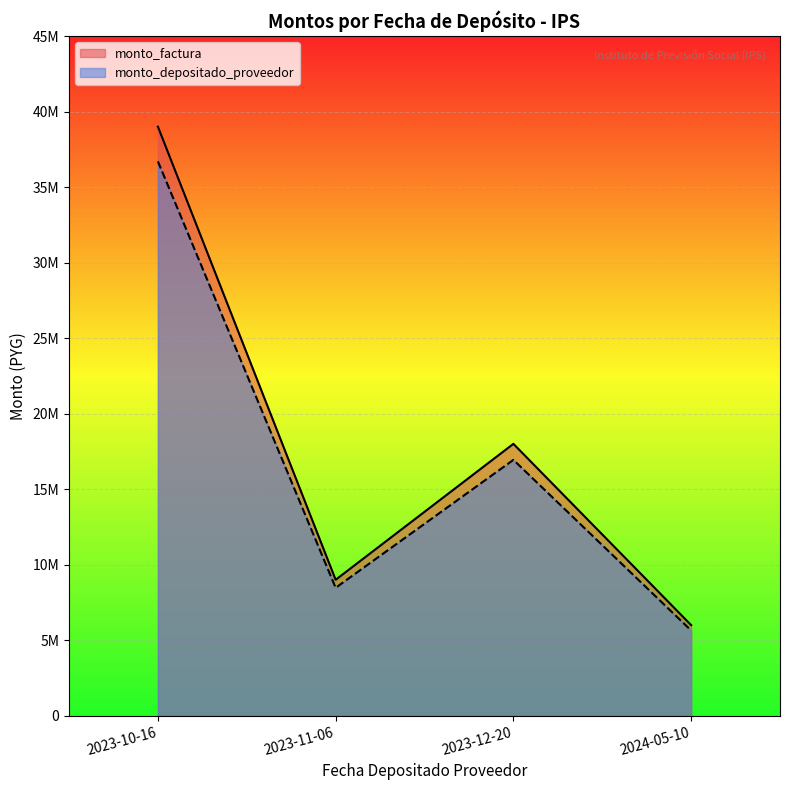

At which category does monto_factura reach its first local valley?

2023-11-06